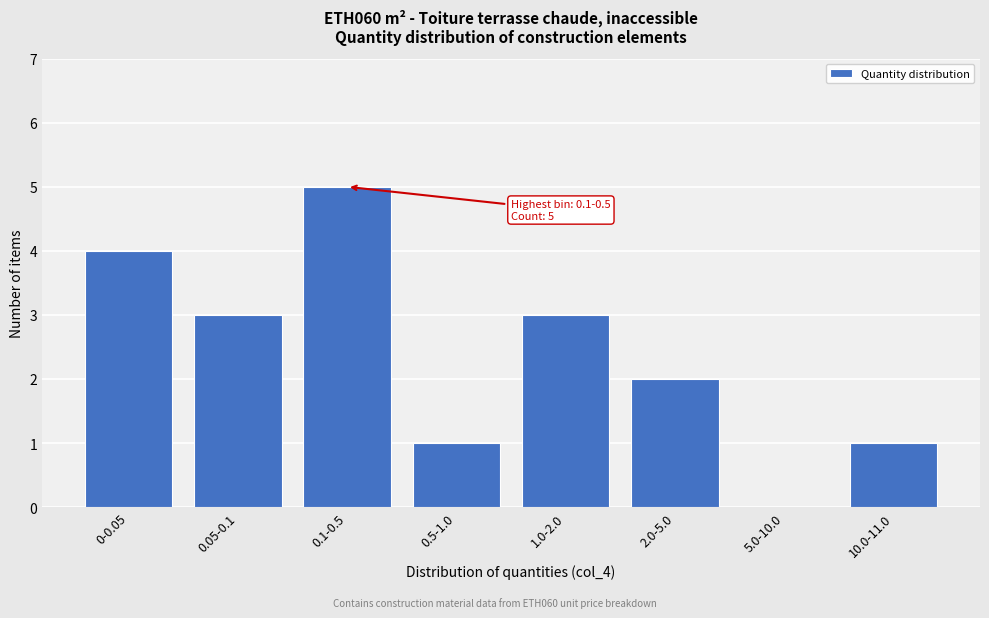

Reading left to right, extract all data points from this chart.

0-0.05=4	0.05-0.1=3	0.1-0.5=5	0.5-1.0=1	1.0-2.0=3	2.0-5.0=2	5.0-10.0=0	10.0-11.0=1